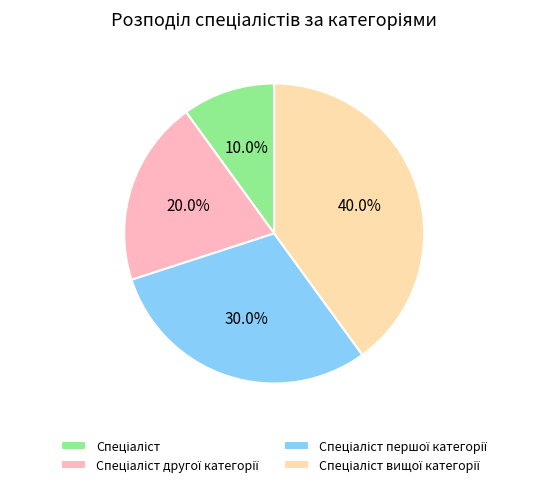

How many slices are in this pie chart?

4